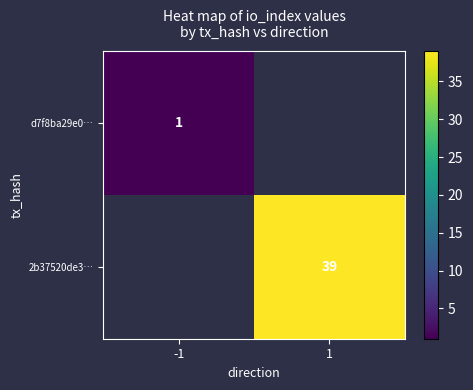

Is it true that d7f8ba29e0… equals 1 at -1?

True